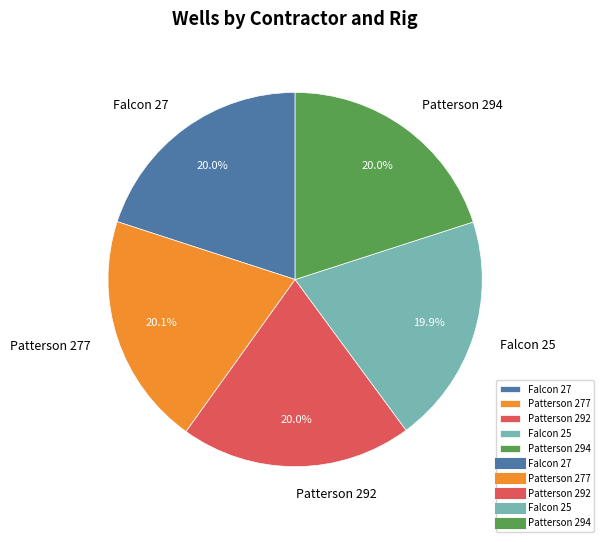

The Patterson 277 slice represents 20% of the pie. True or false?

True